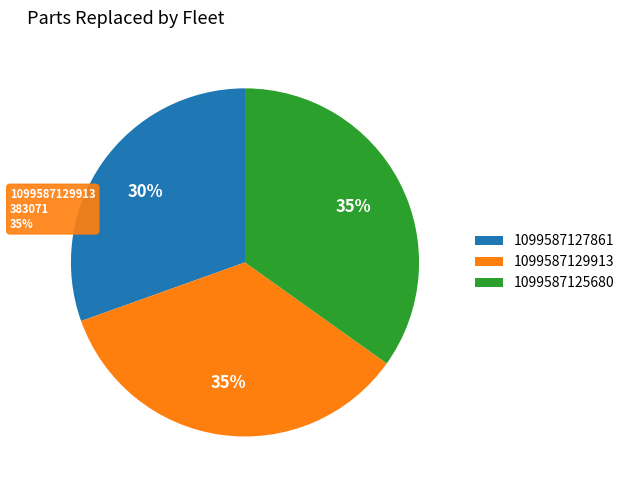

Rank the categories by value from lowest to highest.

1099587127861, 1099587129913, 1099587125680